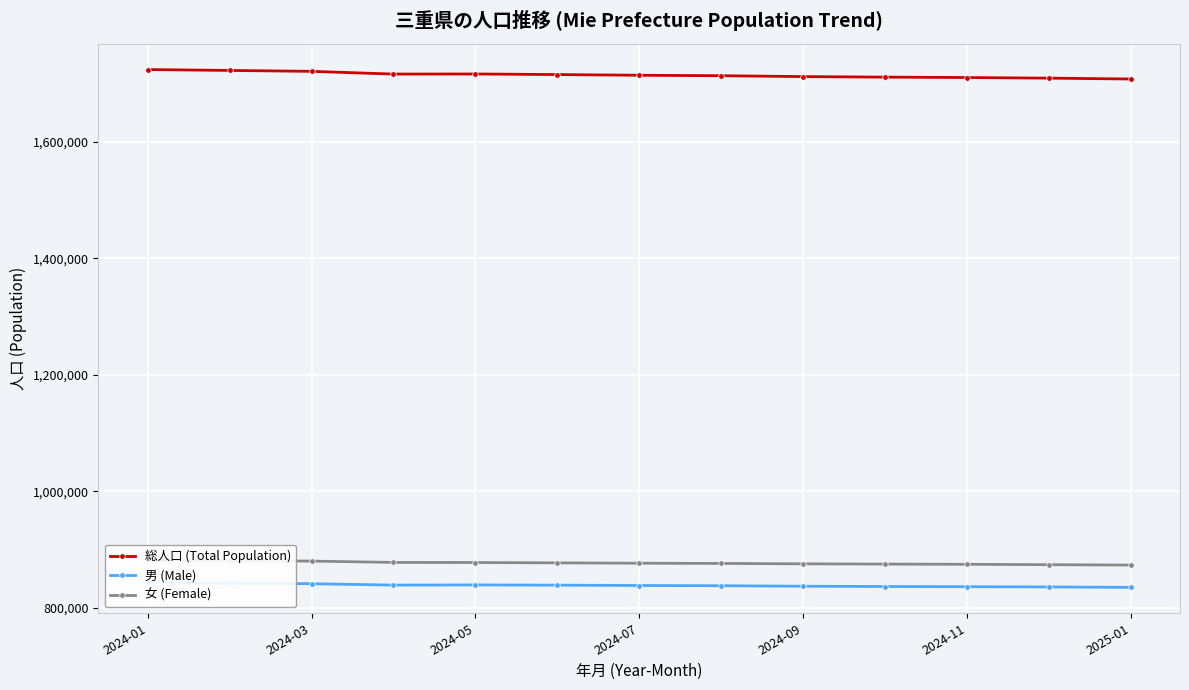

What is the highest value of the 総人口 (Total Population) series?

1724376